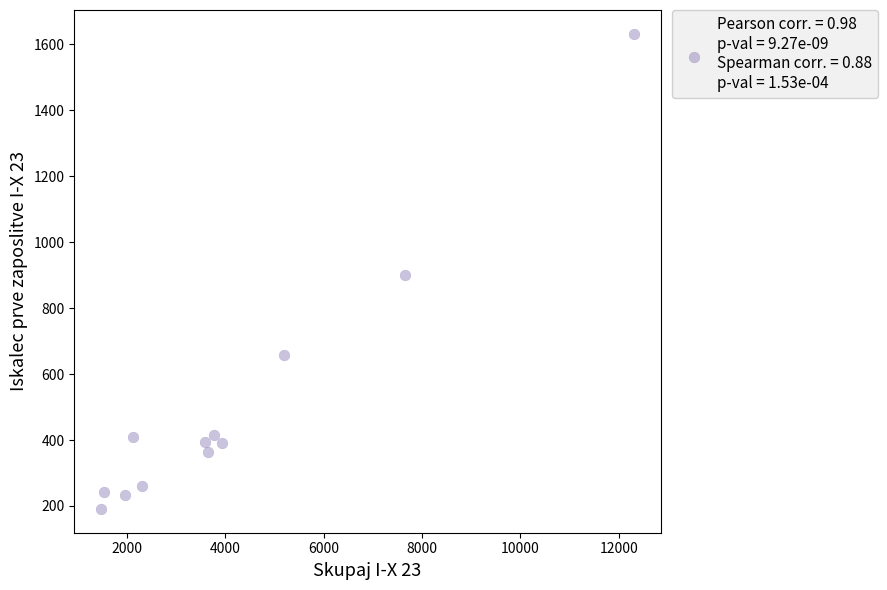

What is the range of Y values (max minus min)?

1441